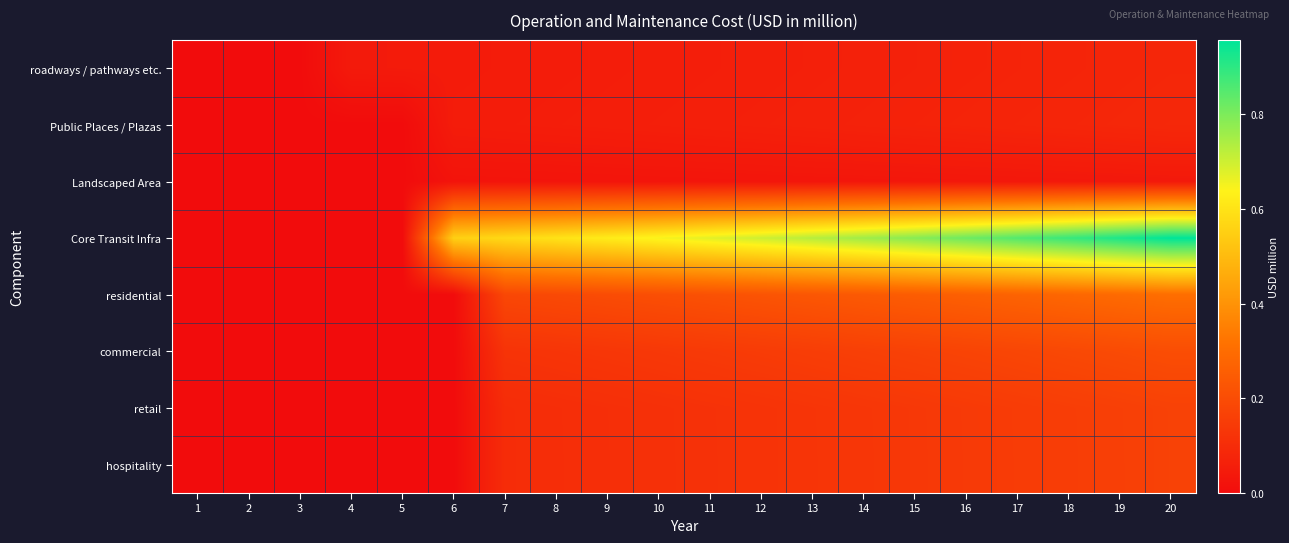

At how many categories does at least one series exceed 0?

17